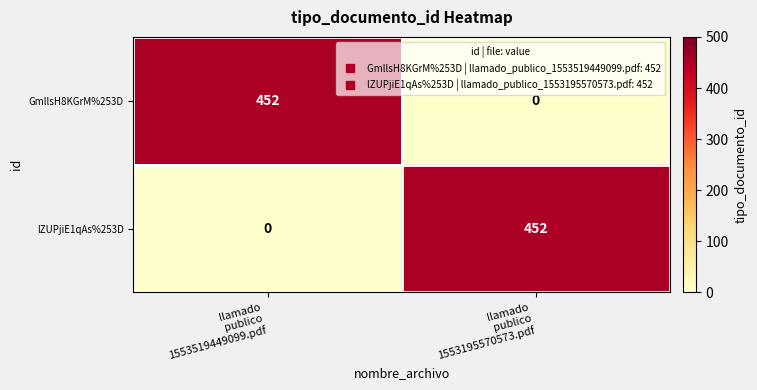

Reading left to right, extract all data points from this chart.

GmllsH8KGrM%253D: 452	0
lZUPjiE1qAs%253D: 0	452